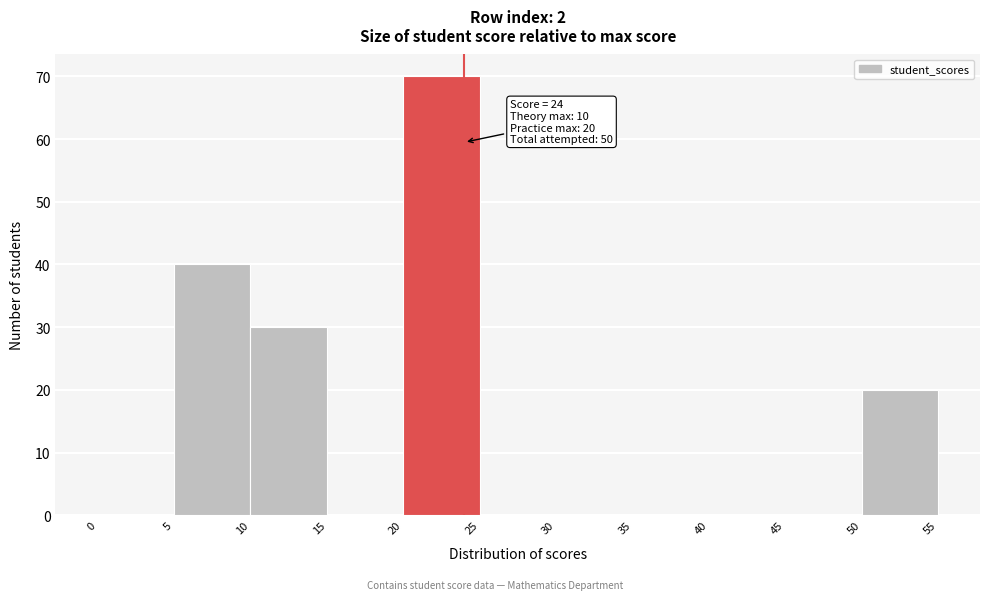

Which range on the x-axis has the tallest bar?

20 to 25